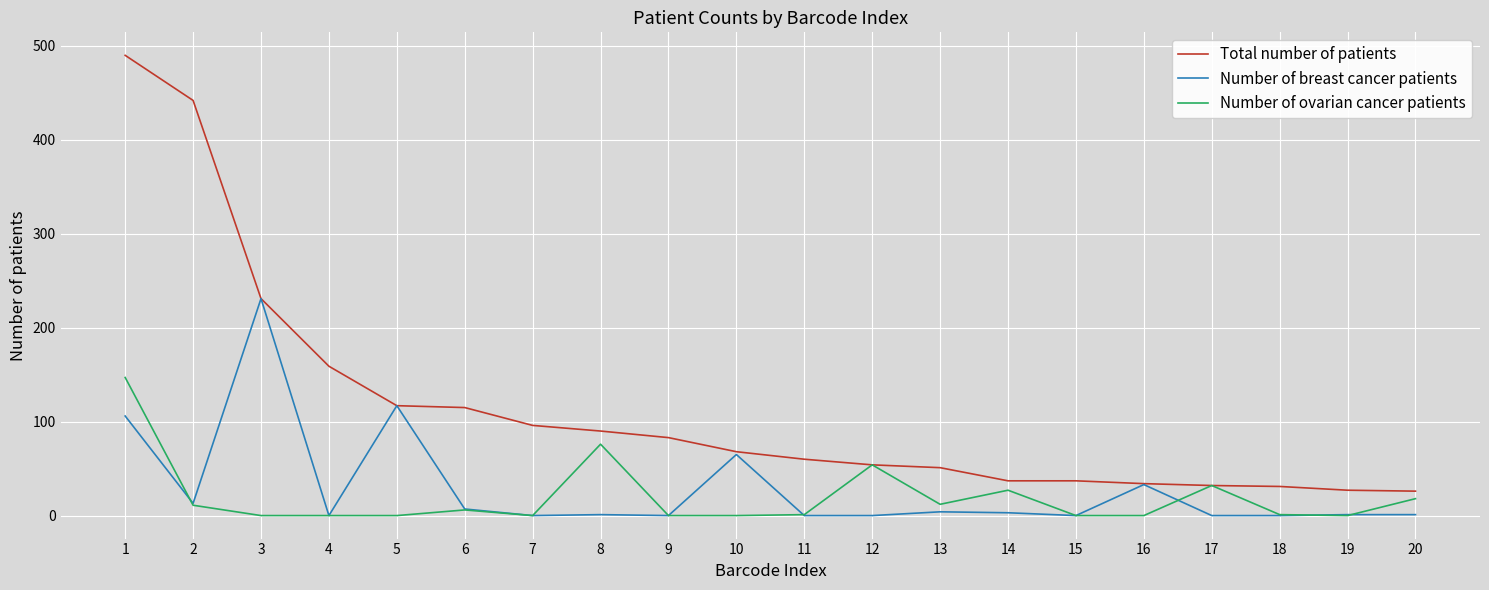

At which label does Total number of patients reach its peak?

1